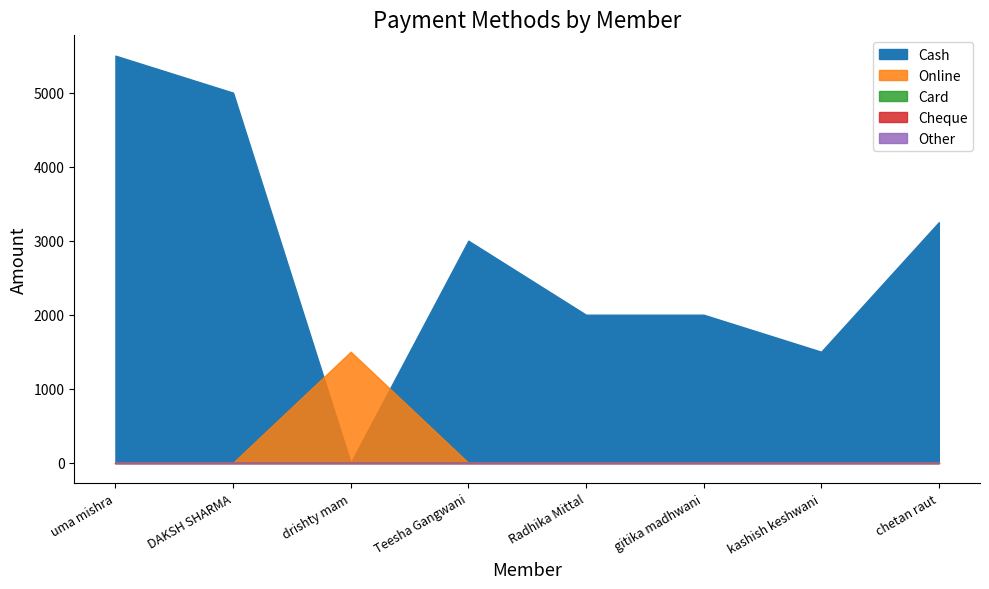

Is the value of Cash at uma mishra greater than the value of Cheque at DAKSH SHARMA?

Yes